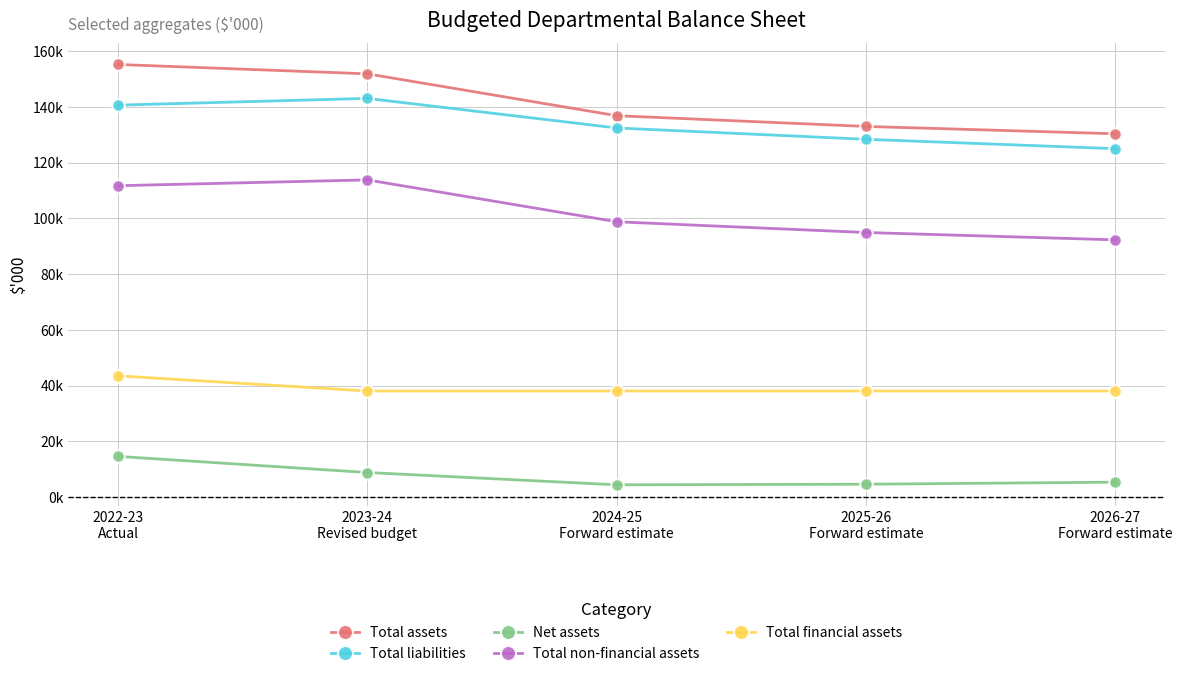

Rank the categories by Total liabilities value from highest to lowest.

2023-24
Revised budget, 2022-23
Actual, 2024-25
Forward estimate, 2025-26
Forward estimate, 2026-27
Forward estimate